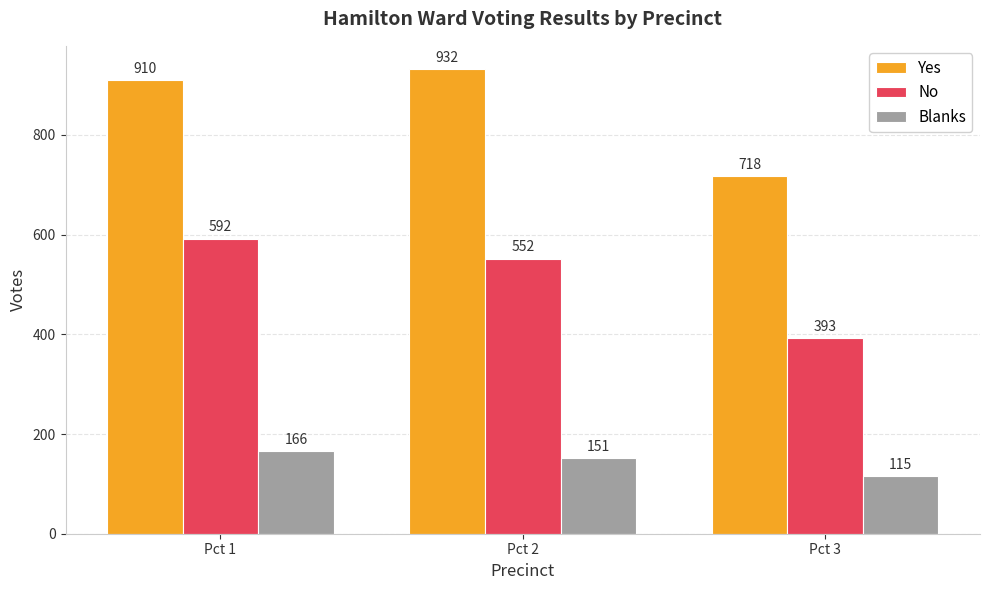

Which category has the highest value in the Yes series?

Pct 2